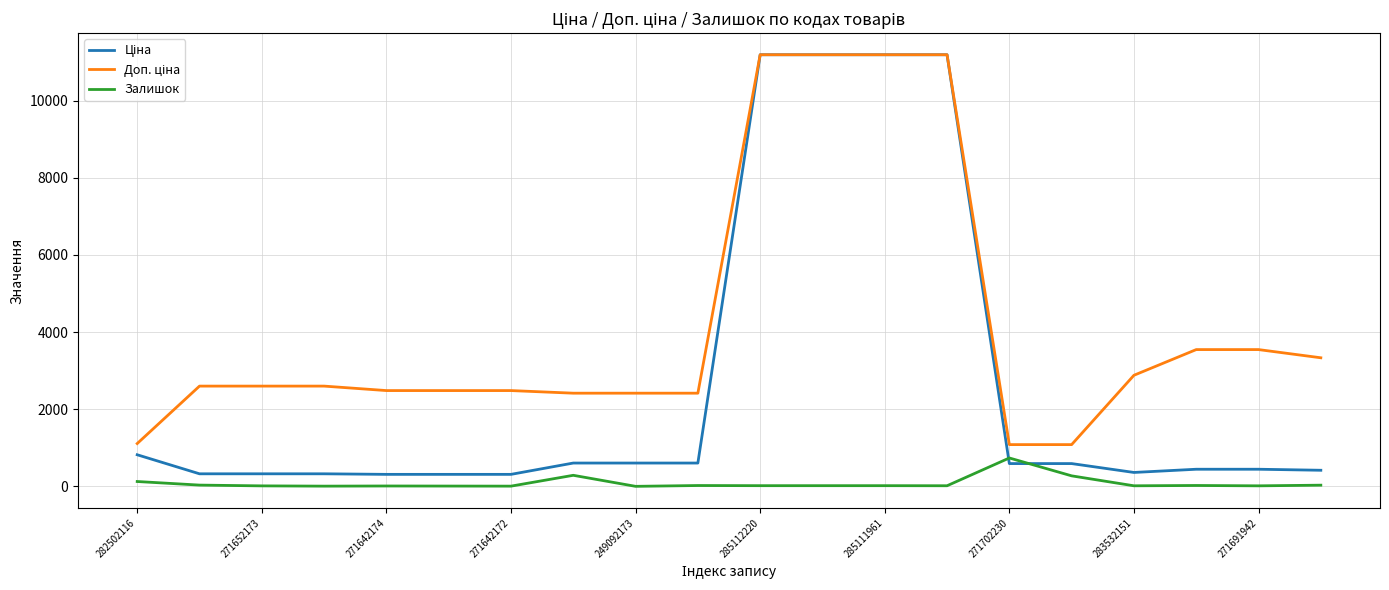

What is the greatest value displayed?

11188.2